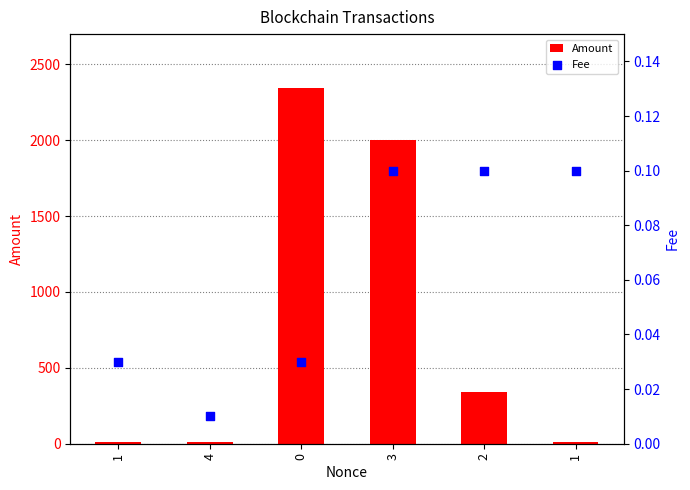

Which series has the widest spread of Y values?

Amount